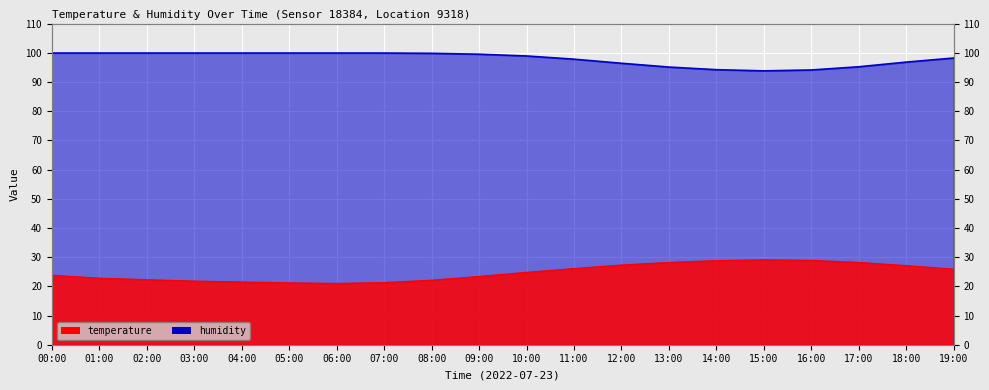

What is the highest value of the humidity series?

99.9